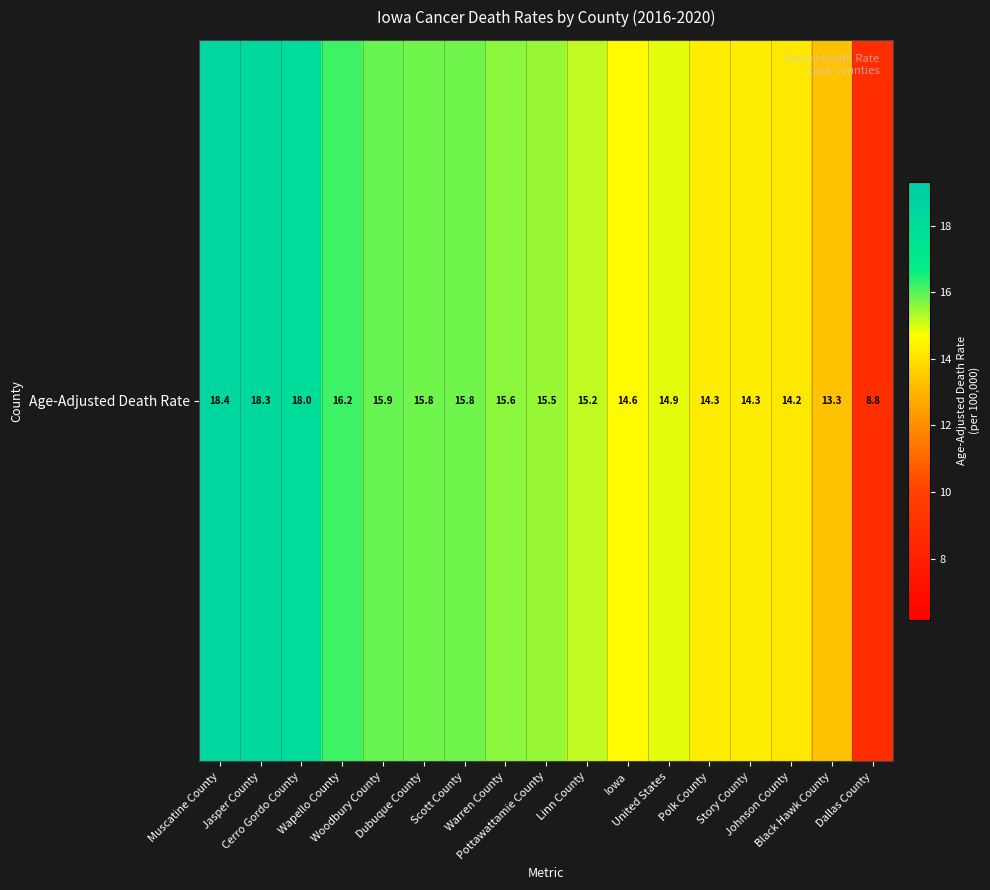

How many data points are less than 15?

7